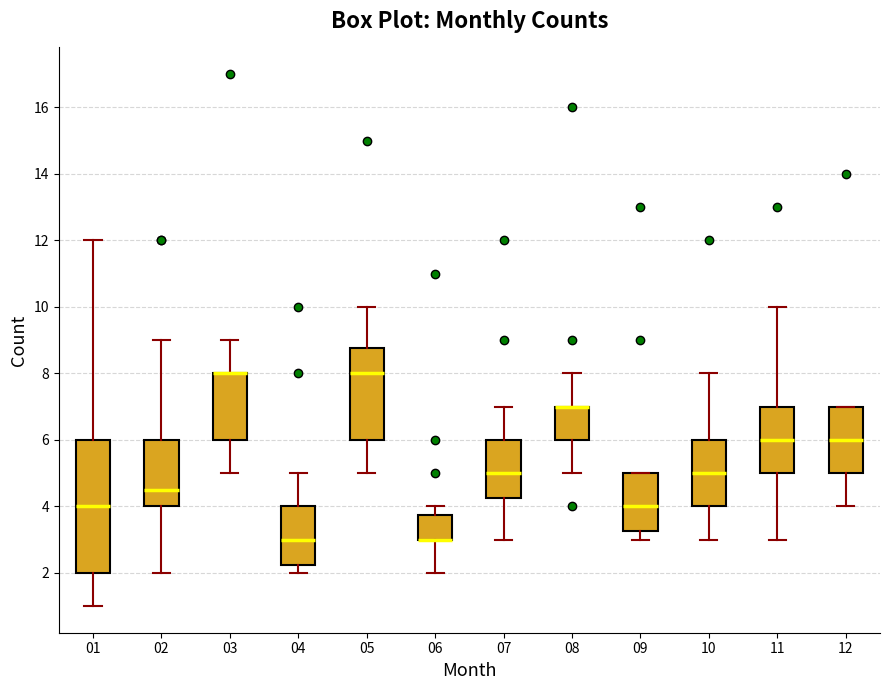

Reading left to right, read every box against the y-axis: the position of its median line, the range the box covers, and the ends of its whiskers. The values are not printed on the chart, so give them approximately, as read against the axis.

01: median 4.0, box 2.0 to 6.0, whiskers 1.0 to 12.0
02: median 4.6, box 4.0 to 6.0, whiskers 2.0 to 9.0
03: median 8.0 (drawn on the box's upper edge), box 6.0 to 8.0, whiskers 5.0 to 9.0
04: median 3.0, box 2.2 to 4.0, whiskers 2.0 to 5.0
05: median 8.0, box 6.0 to 8.8, whiskers 5.0 to 10.0
06: median 3.0 (drawn on the box's lower edge), box 3.0 to 3.8, whiskers 2.0 to 4.0
07: median 5.0, box 4.2 to 6.0, whiskers 3.0 to 7.0
08: median 7.0 (drawn on the box's upper edge), box 6.0 to 7.0, whiskers 5.0 to 8.0
09: median 4.0, box 3.2 to 5.0, whiskers 3.0 to 5.0
10: median 5.0, box 4.0 to 6.0, whiskers 3.0 to 8.0
11: median 6.0, box 5.0 to 7.0, whiskers 3.0 to 10.0
12: median 6.0, box 5.0 to 7.0, whiskers 4.0 to 7.0